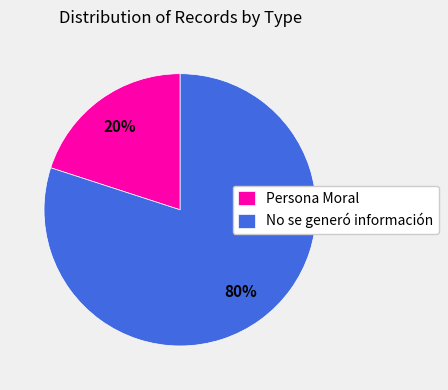

Does any single category account for the majority?

Yes